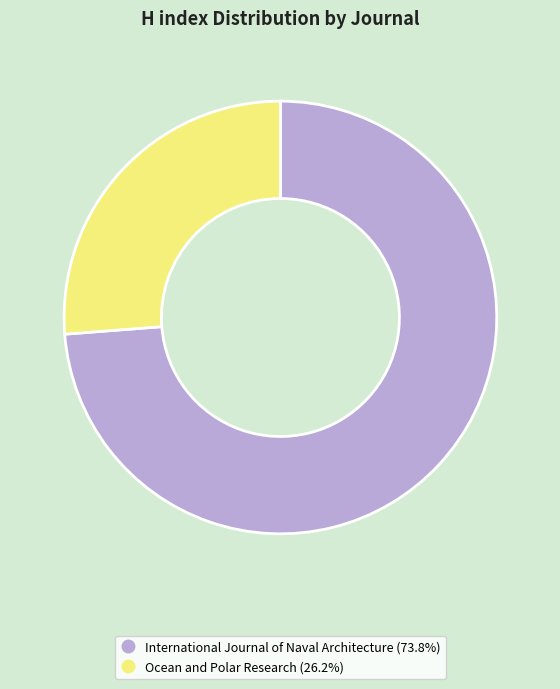

Count the number of slices in the pie.

2